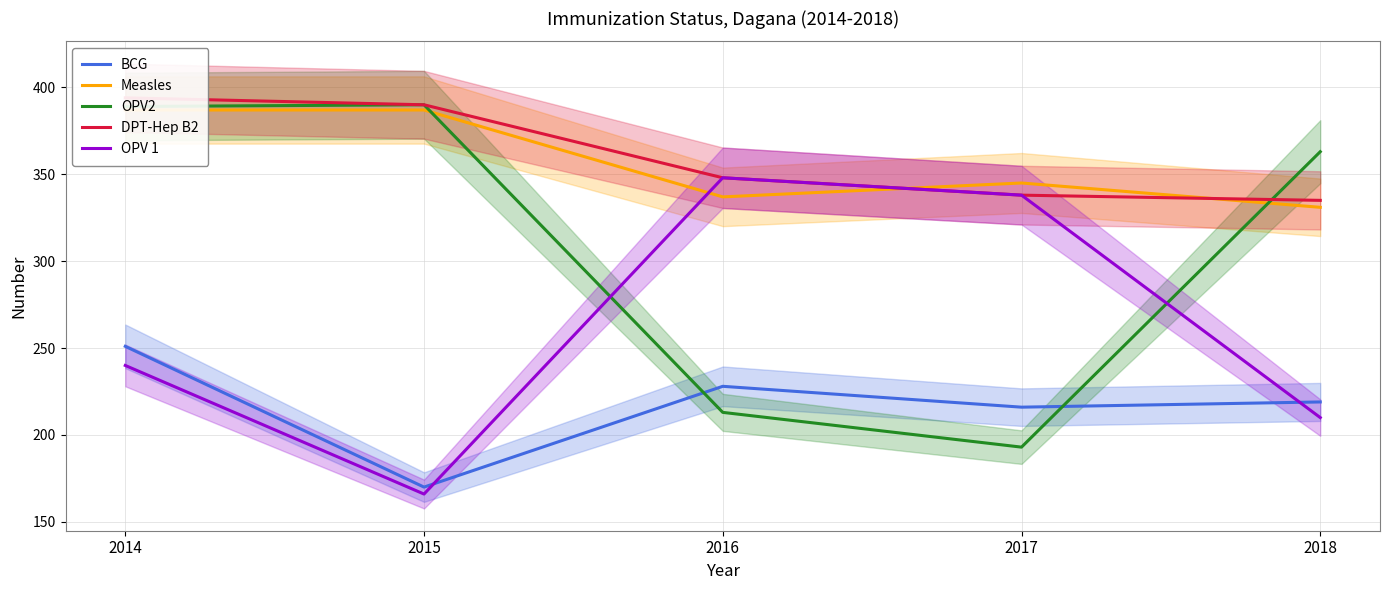

After their last crossing, which series has the higher values: DPT-Hep B2 or OPV2?

OPV2